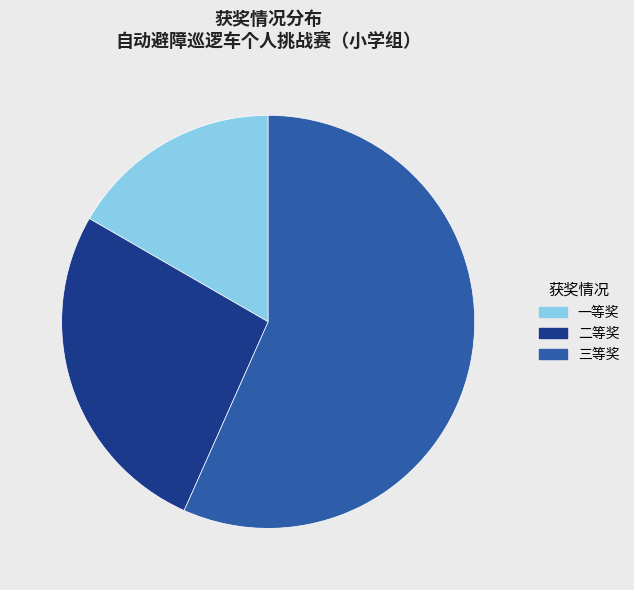

Which slice is the smallest?

一等奖